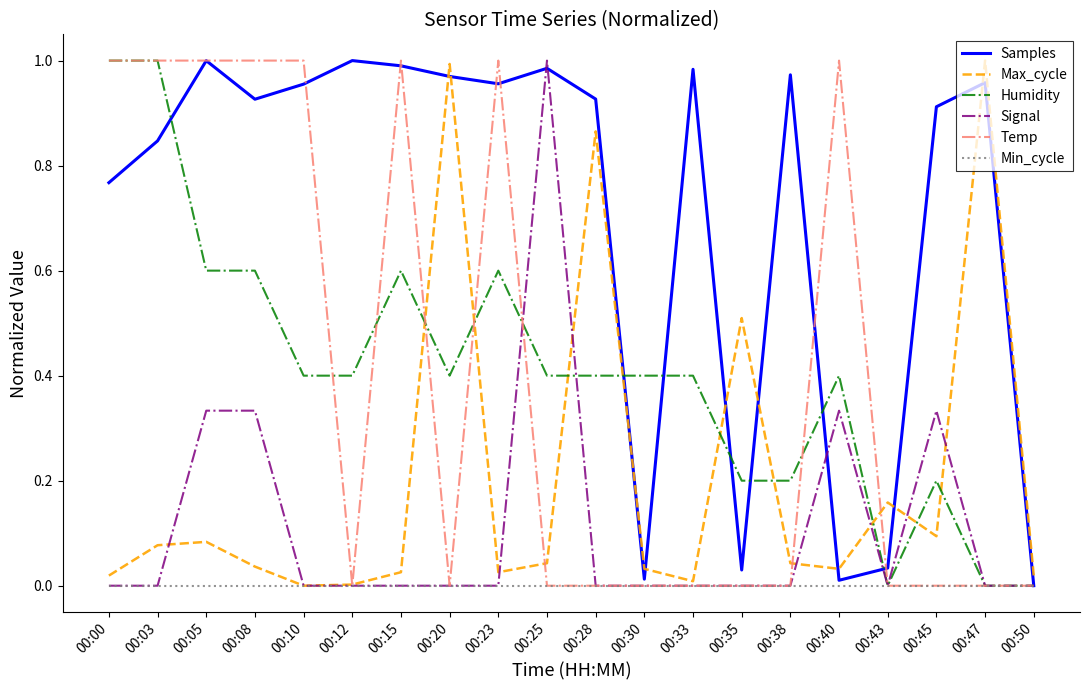

What is the average value of the Temp series?

0.4